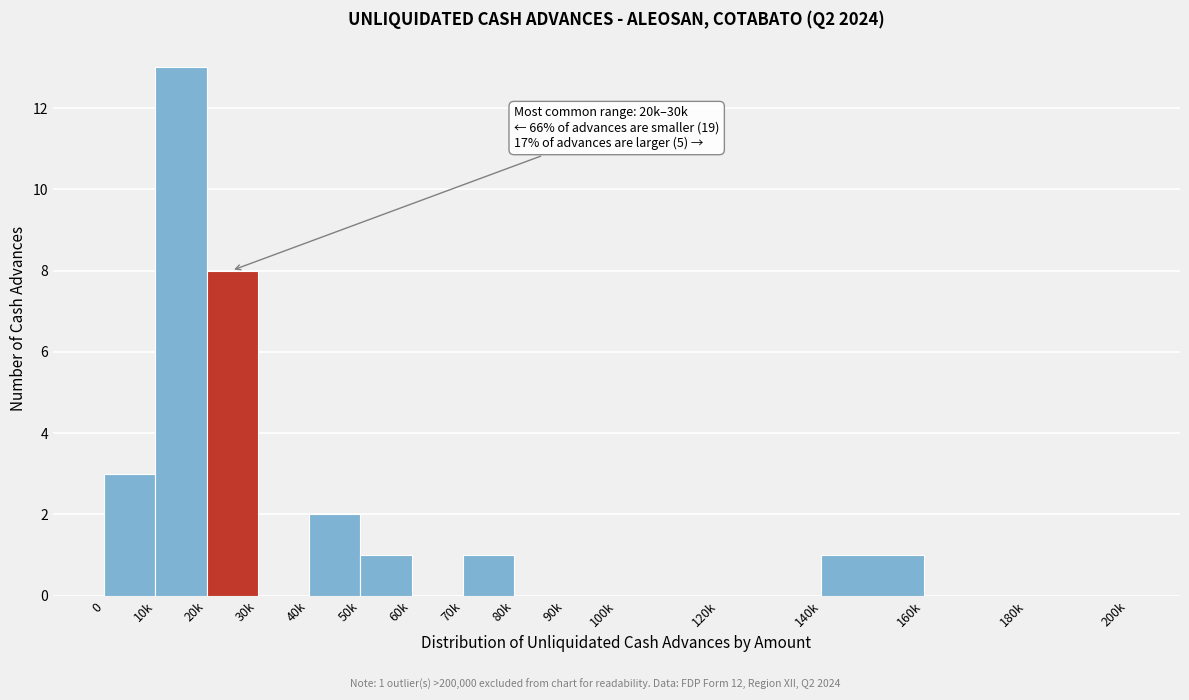

Reading left to right, what are all the values shown in this chart?

0=3	10k=13	20k=8	30k=0	40k=2	50k=1	60k=0	70k=1	80k=0	90k=0	100k=0	120k=0	140k=1	160k=0	180k=0